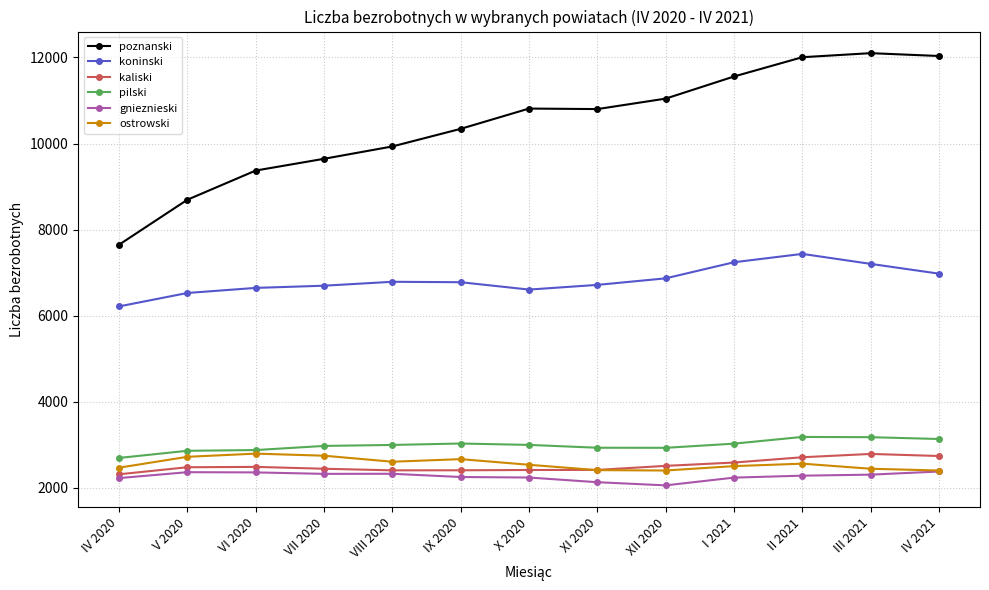

What is the label of the 8th point from the left?

XI 2020